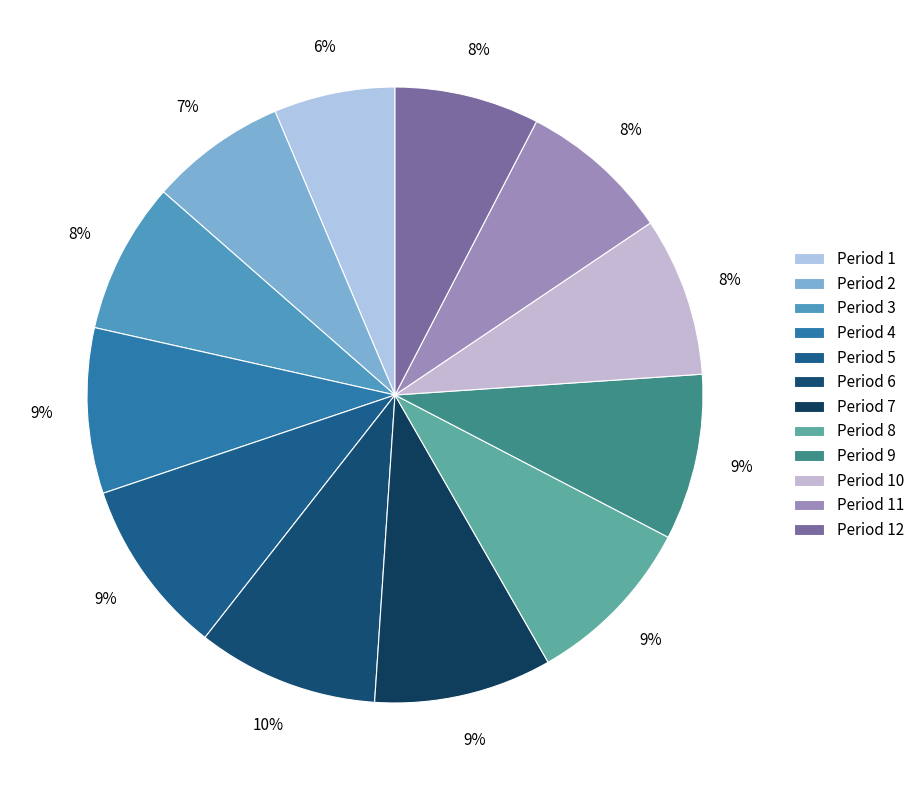

To the nearest percent, what is the difference between the Period 12 and Period 9 slice percentages?

1%